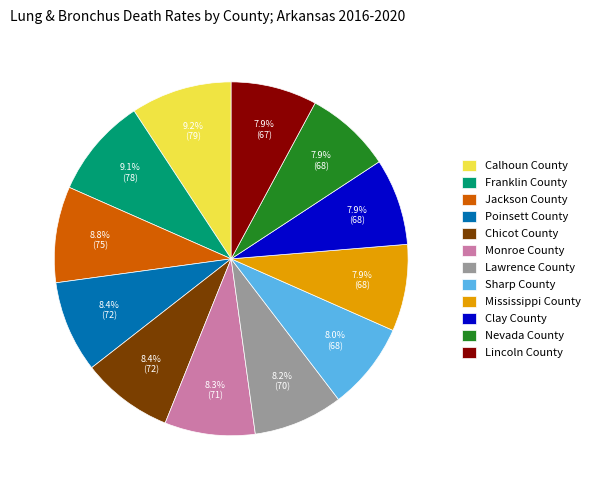

Combined, do Franklin County and Calhoun County account for over 50%?

No